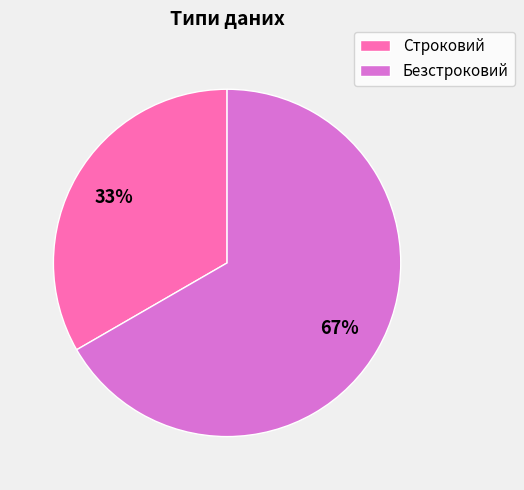

Which has a higher value, Строковий or Безстроковий?

Безстроковий